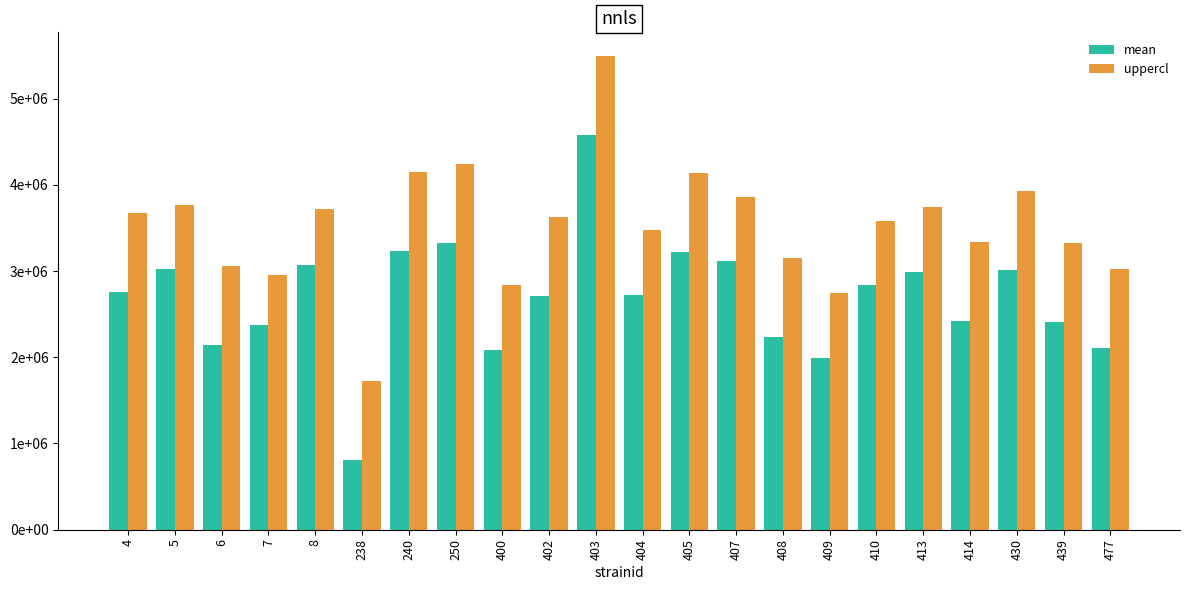

The mean series shows 902374.1 at 430. True or false?

False